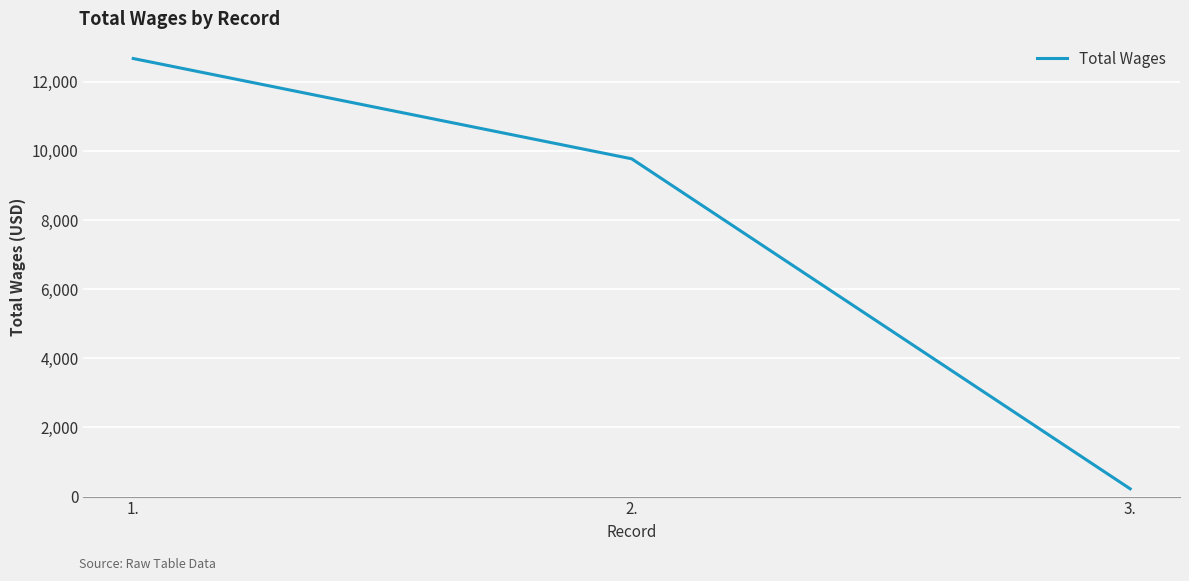

Does the chart have visible grid lines?

Yes